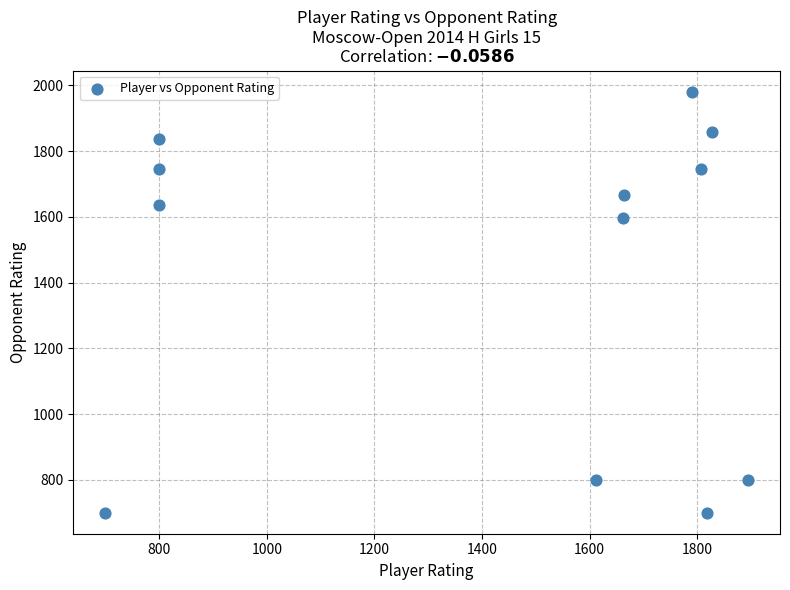

What is the average X value?

1431